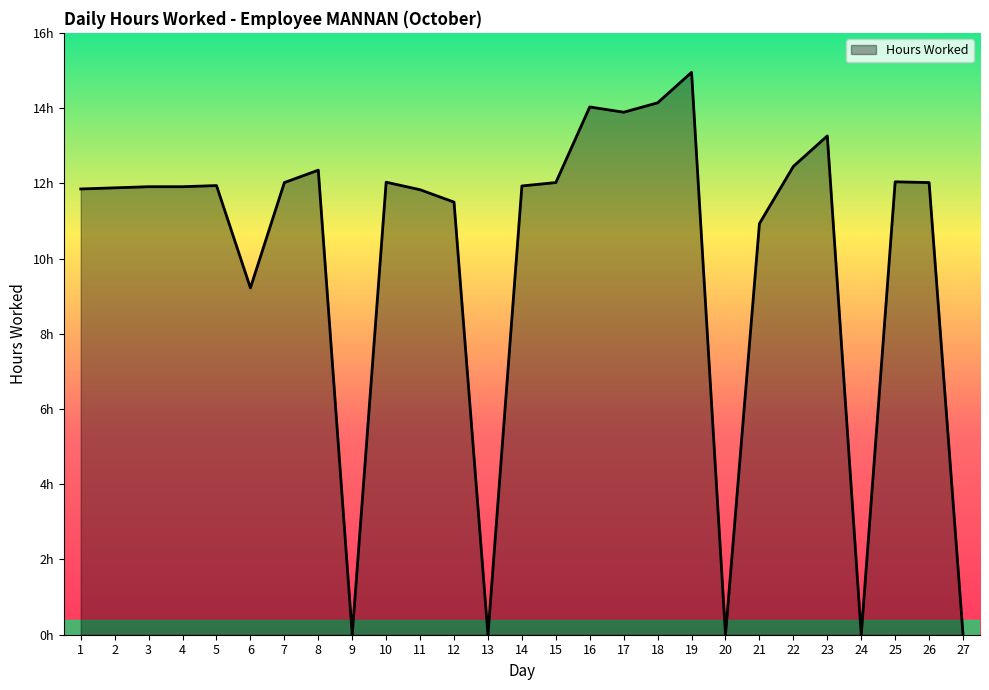

Is this an area chart (filled region under the line)?

Yes